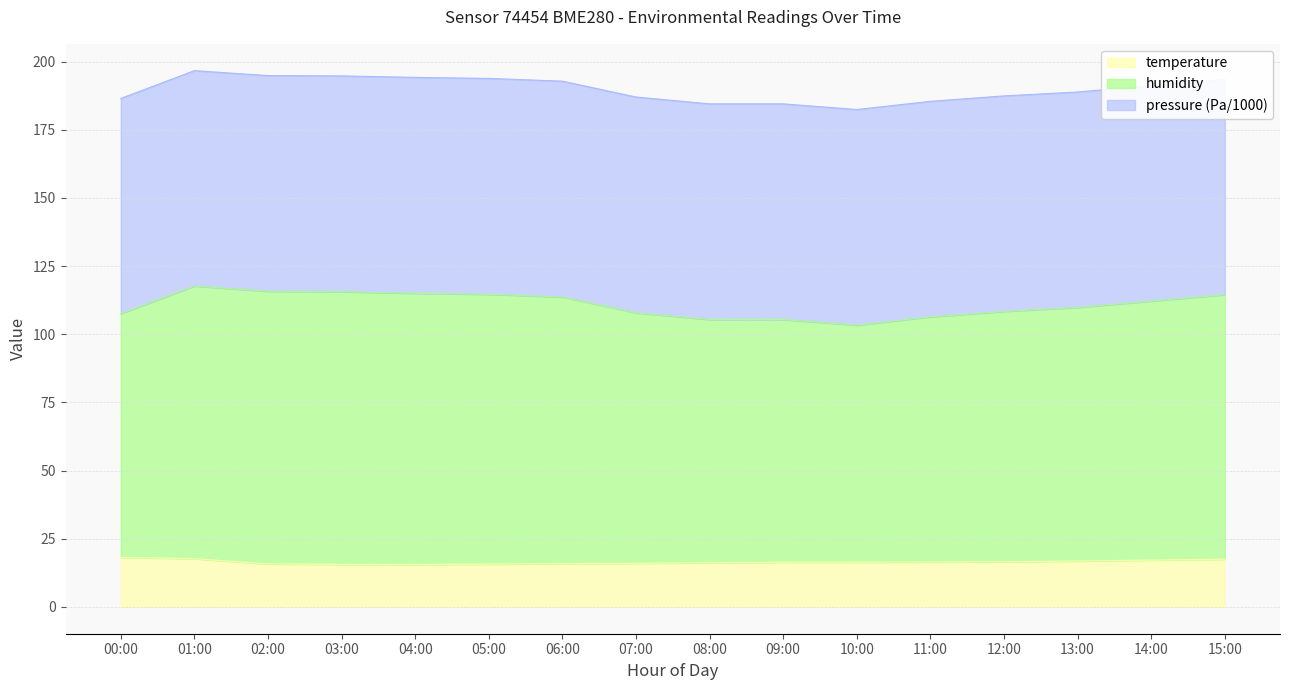

Which series has the largest range (max minus min)?

humidity